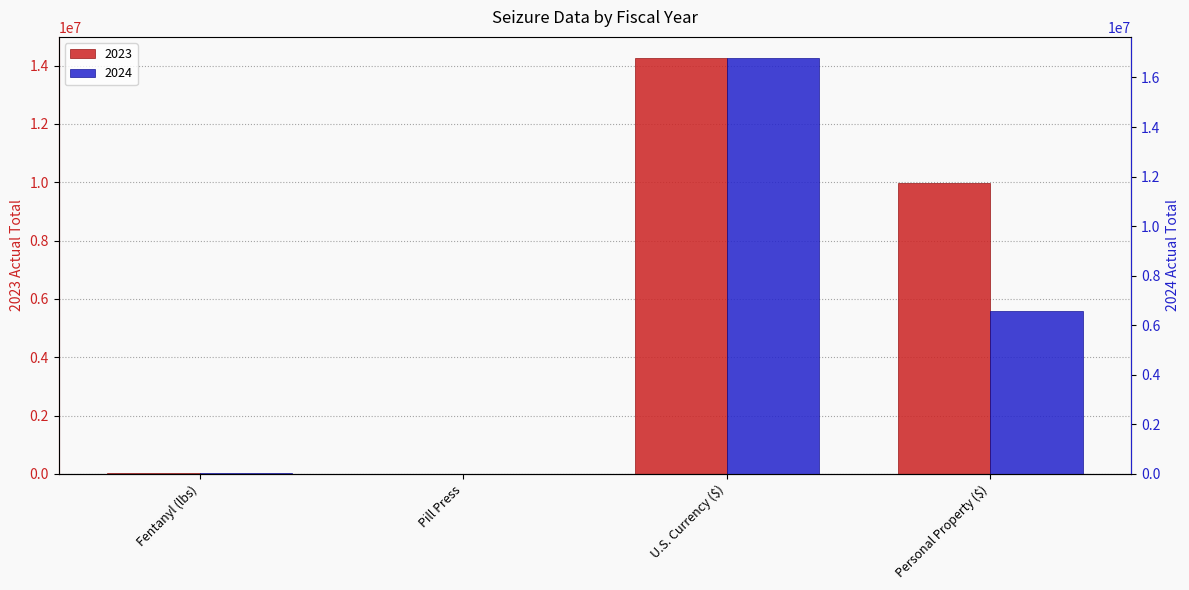

Which series has the largest total across all categories?

2023